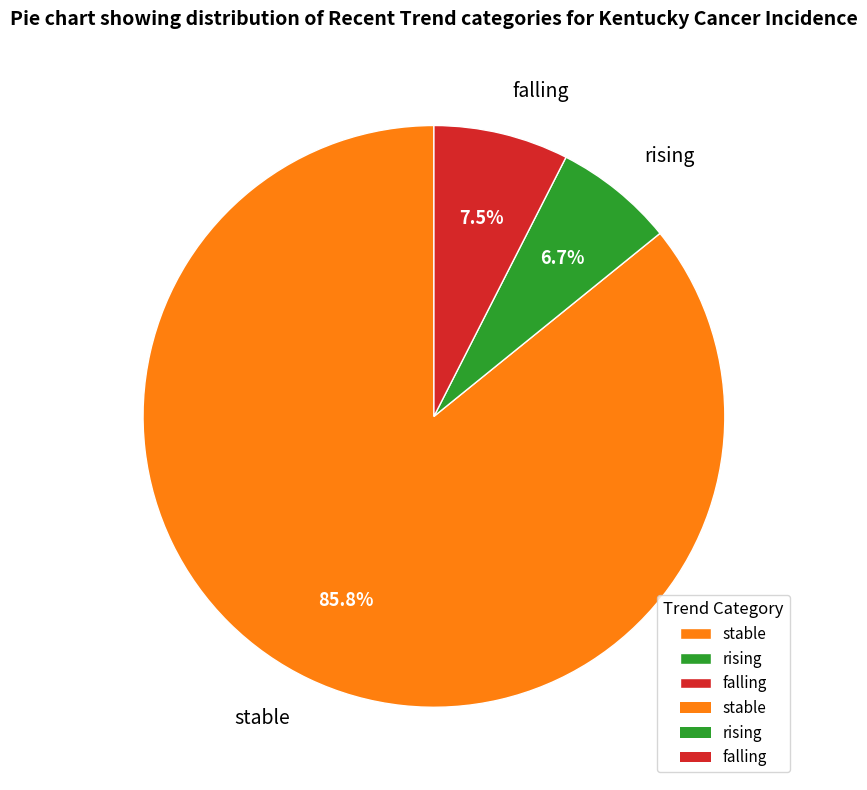

Between falling and stable, which is larger?

stable